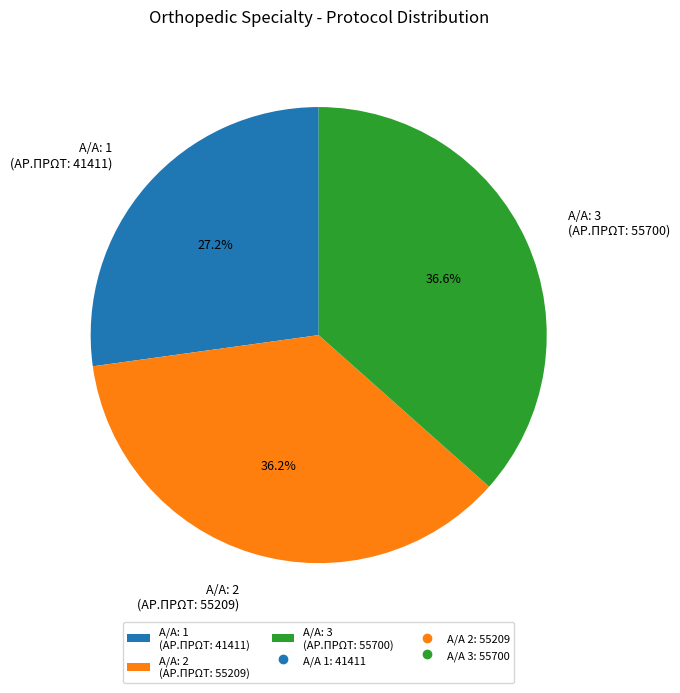

Approximately how many times larger is the value at A/A: 1 (ΑΡ.ΠΡΩΤ: 41411) compared to A/A: 3 (ΑΡ.ΠΡΩΤ: 55700)?

0.7